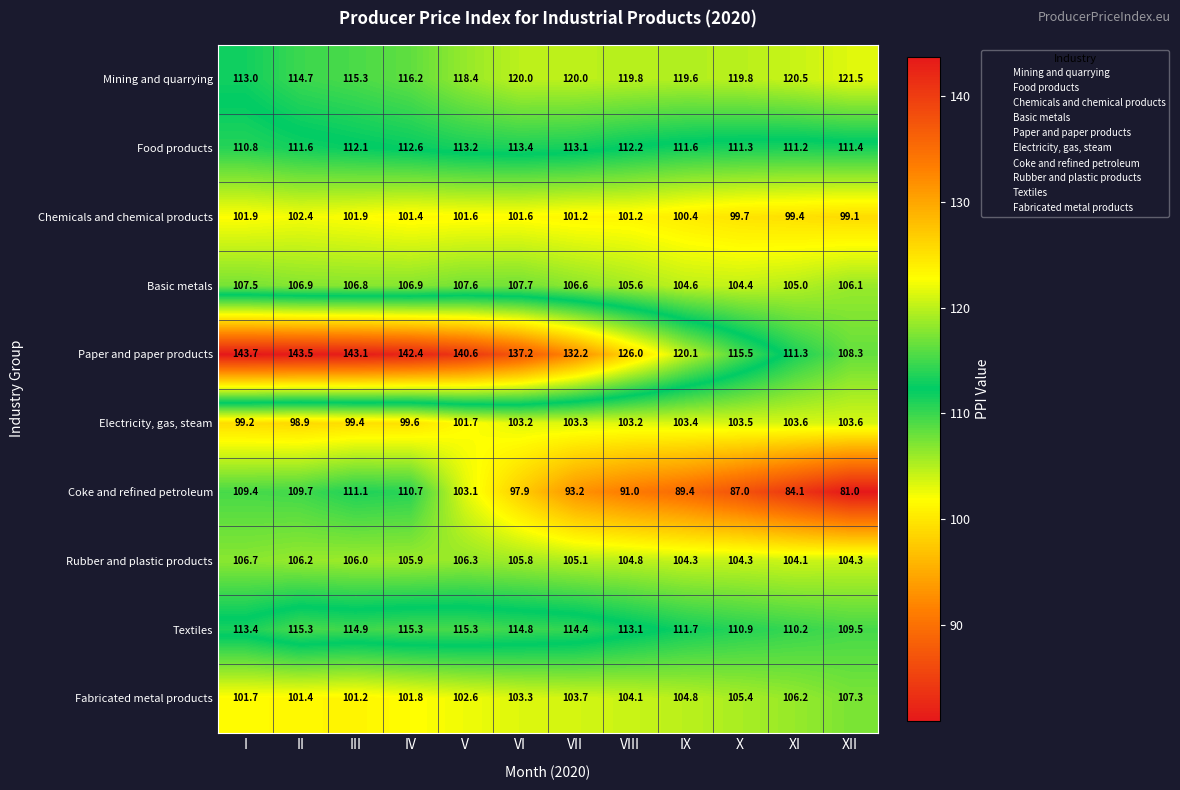

The Textiles series shows 113.1 at VIII. True or false?

True